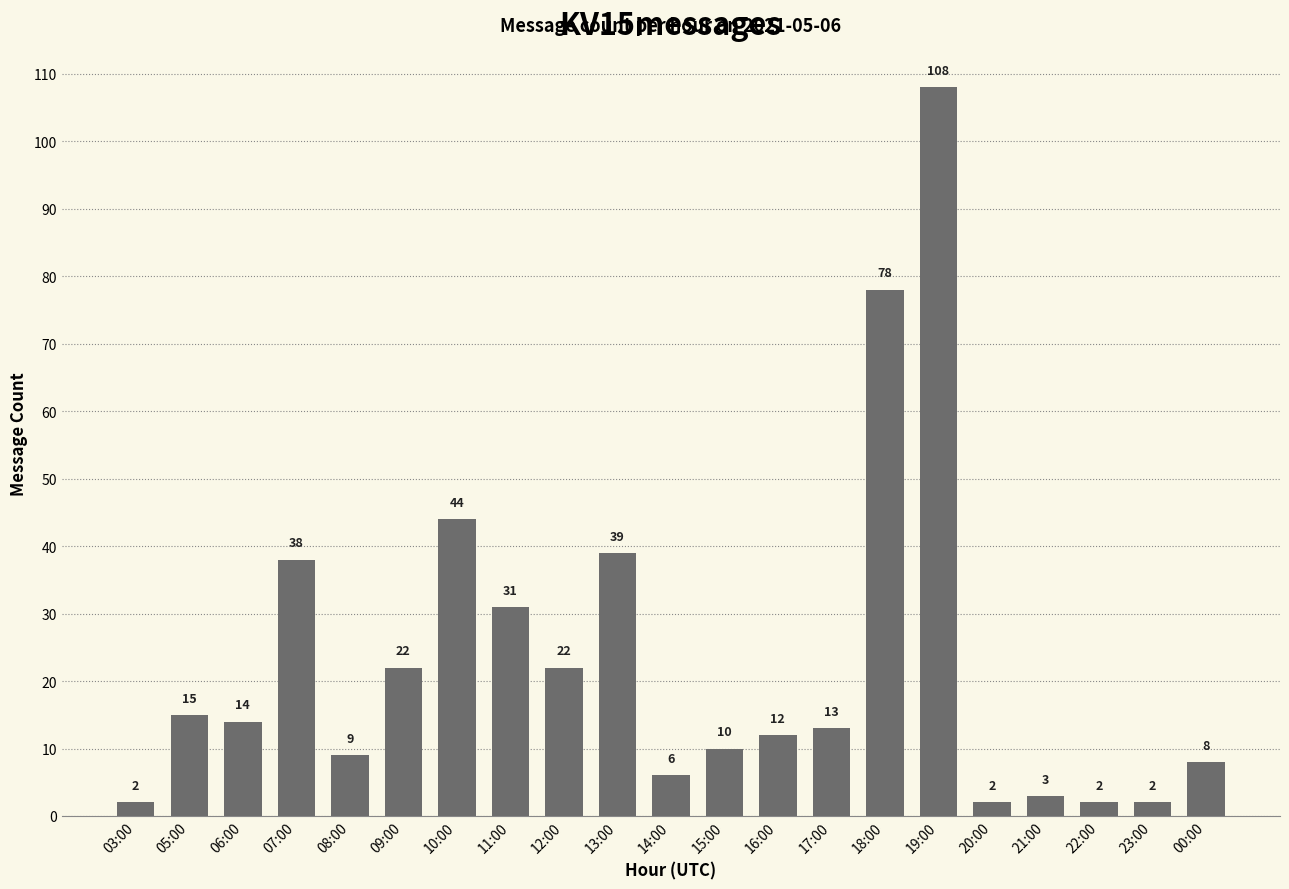

Approximately how many times larger is the value at 11:00 compared to 10:00?

0.7